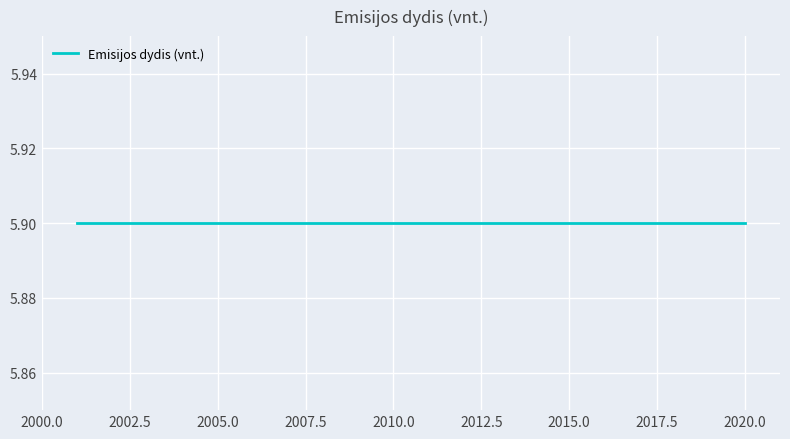

Which series has the largest range (max minus min)?

Emisijos dydis (vnt.)